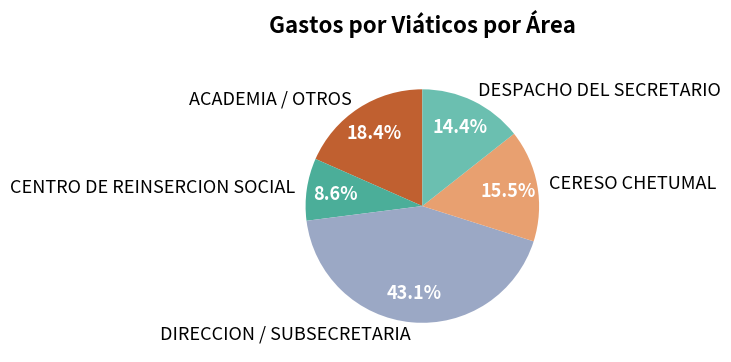

To the nearest percent, what is the difference between the largest and smallest slice percentages?

34%